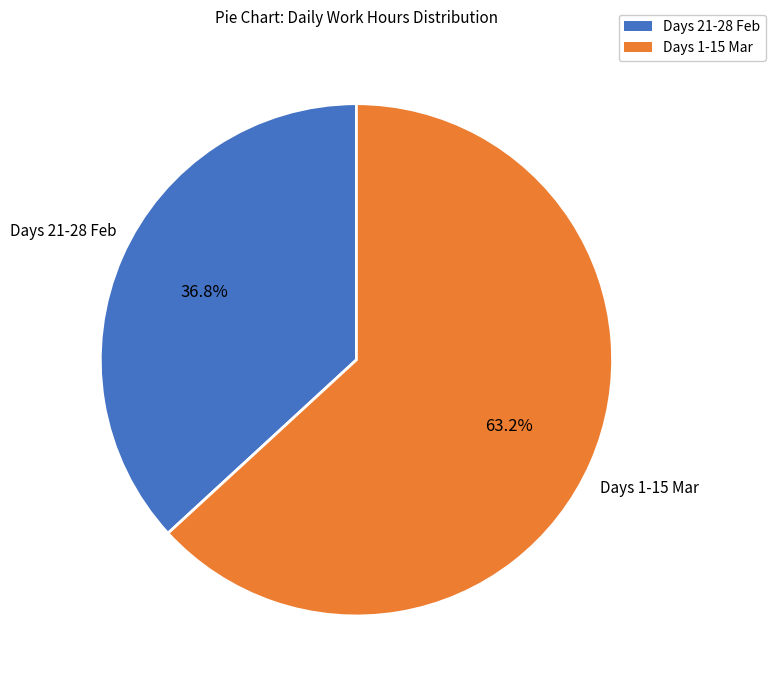

Does any single category account for the majority?

Yes